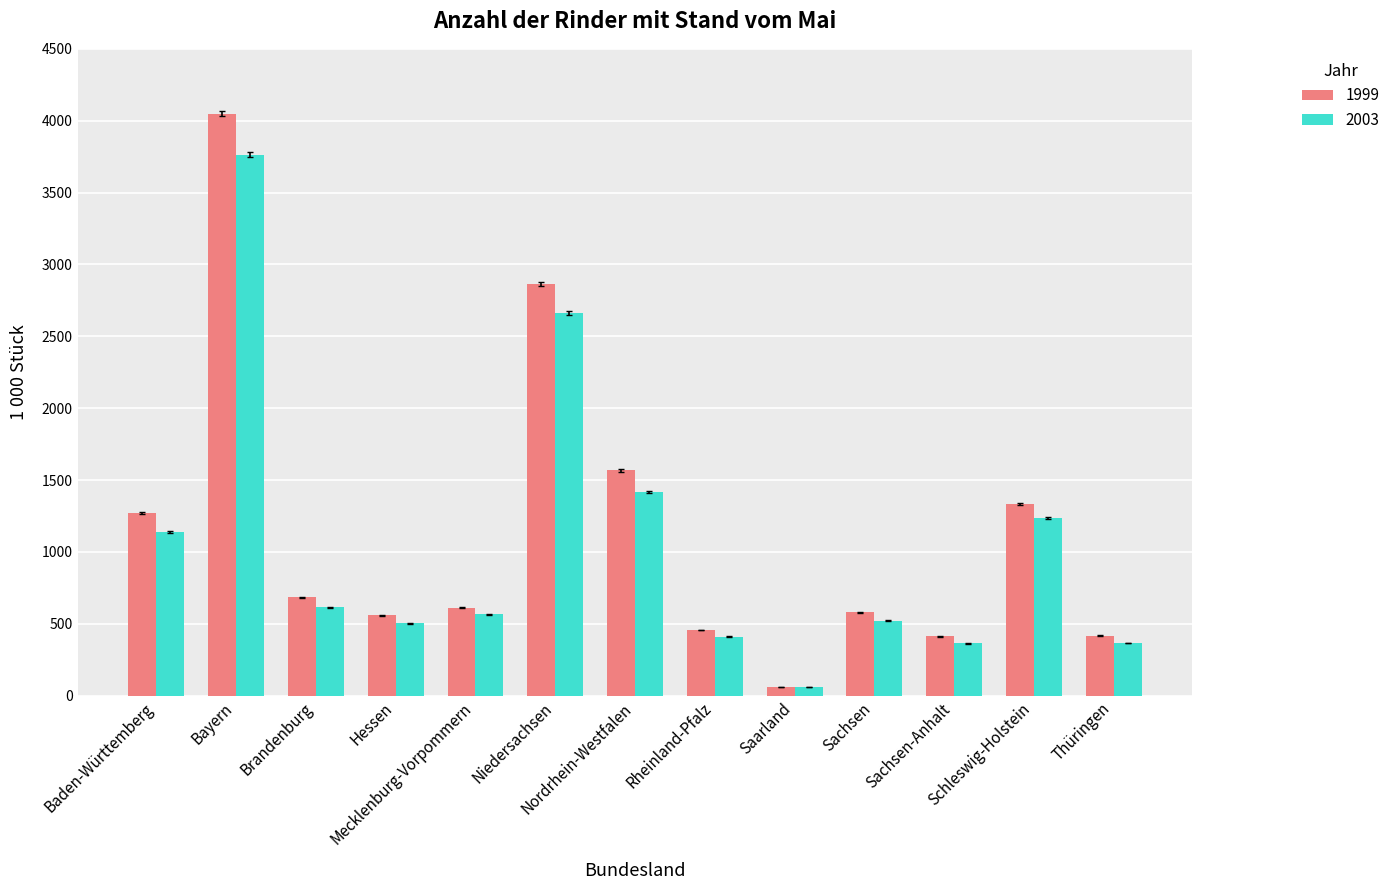

What is the minimum value for 2003?

58.5